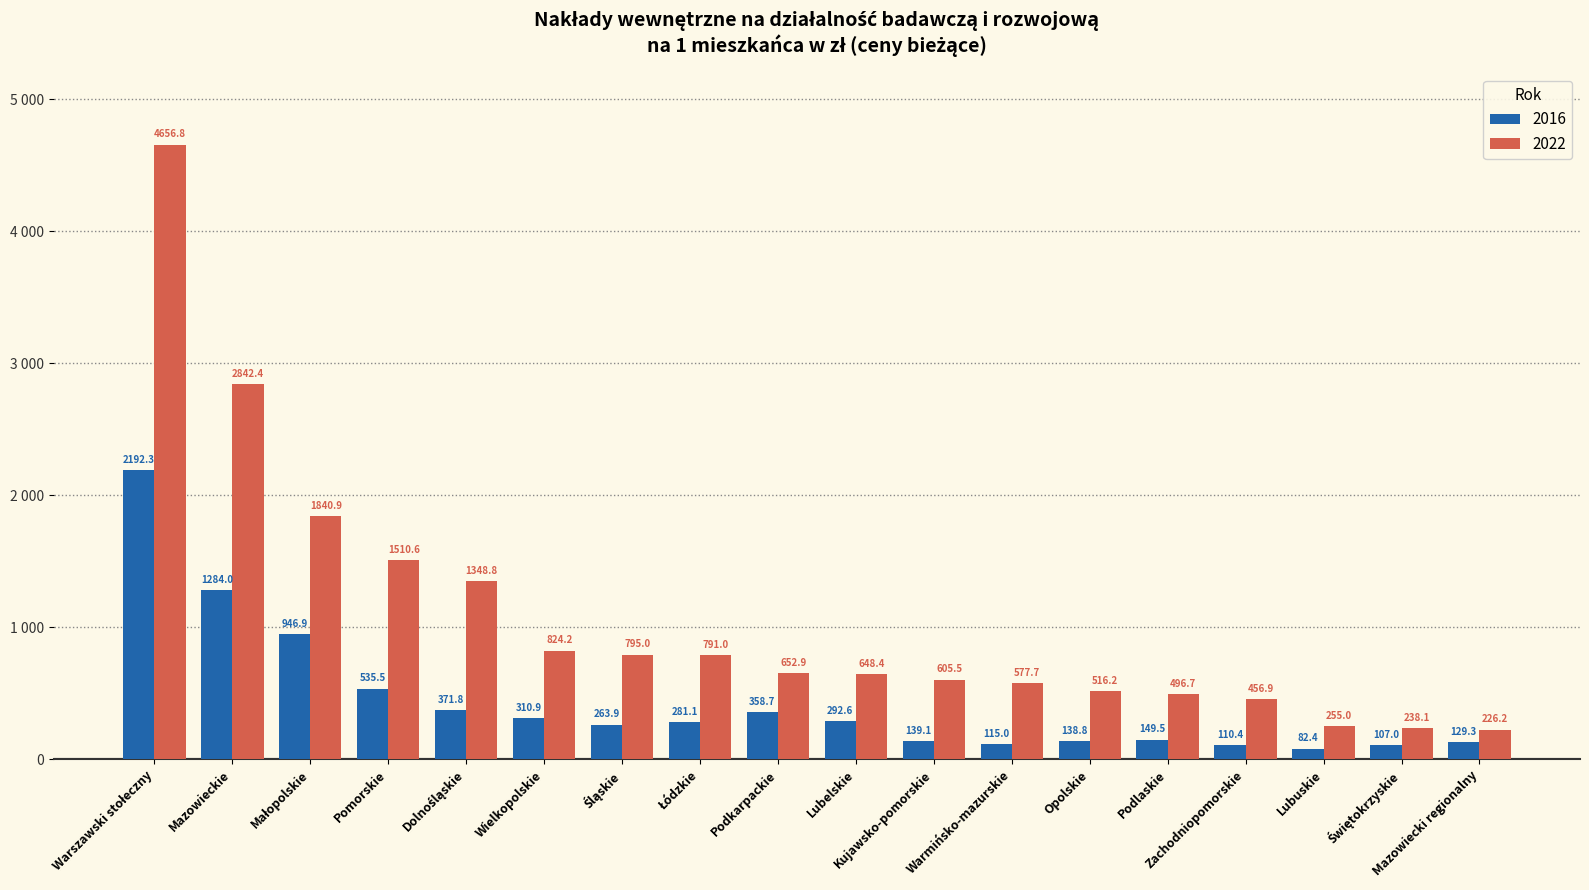

What is the label of the 8th bar from the right?

Kujawsko-pomorskie